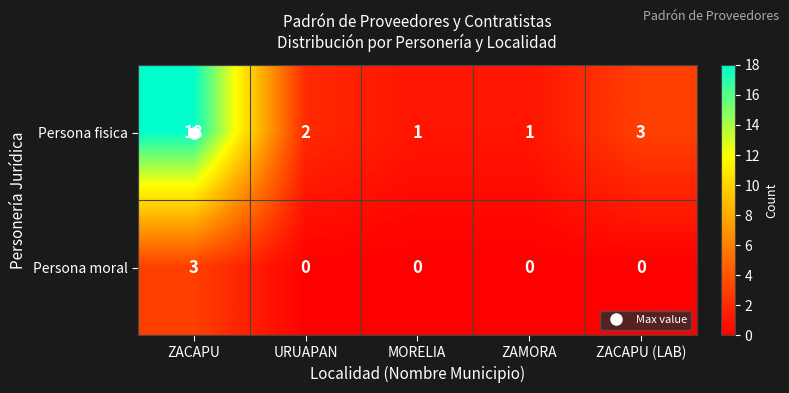

What is the average value of the Persona fisica series?

5